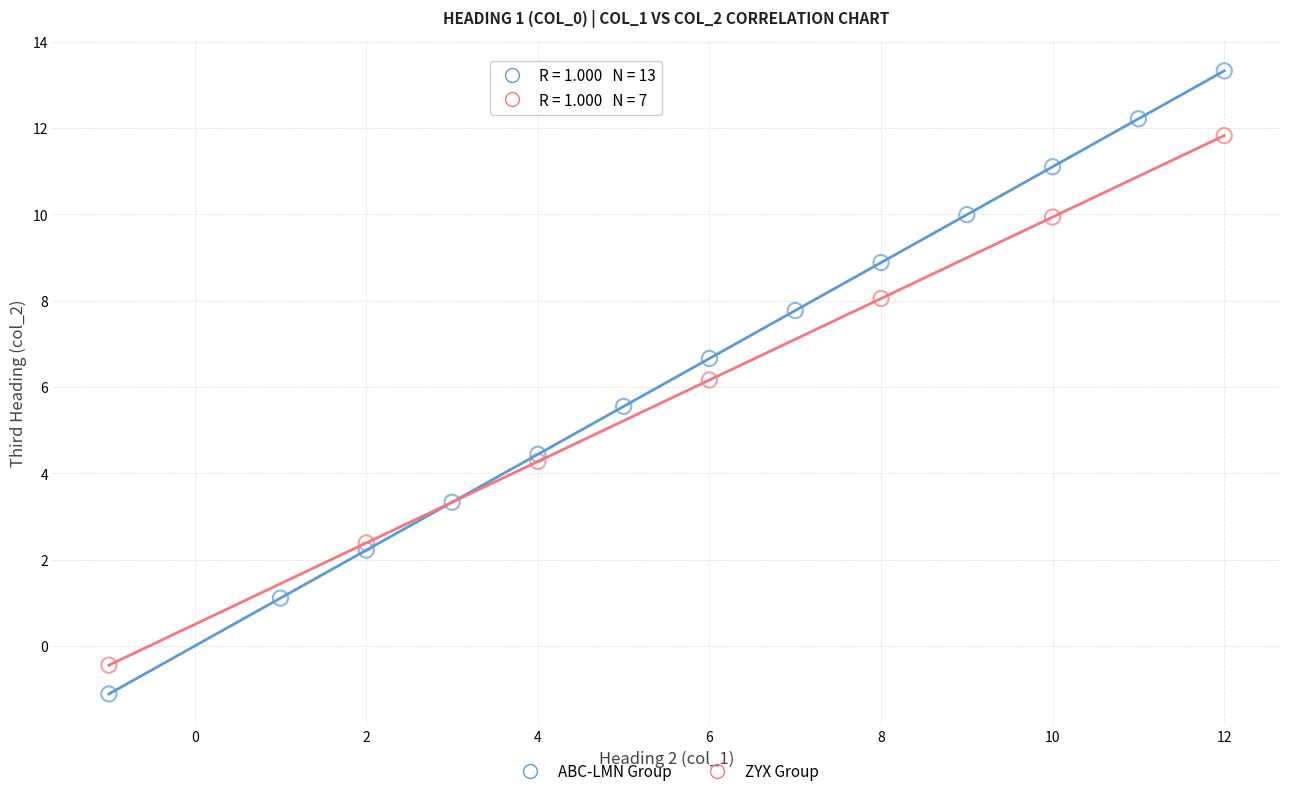

Which series has the largest Y range (max minus min)?

ABC-LMN Group